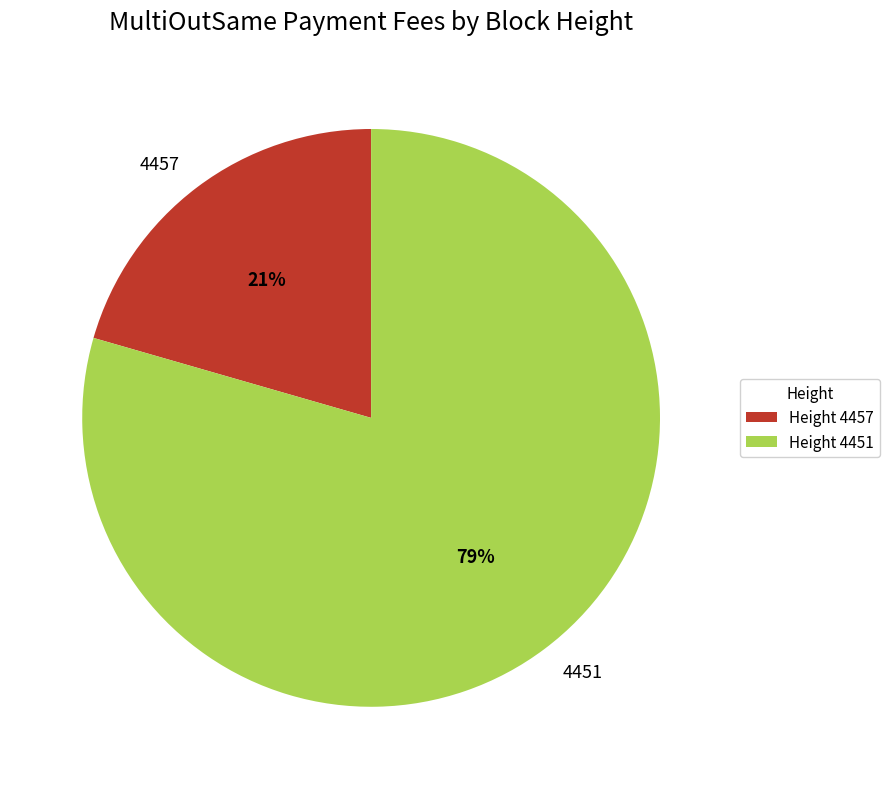

To the nearest percent, what percentage of the pie is 4457?

21%